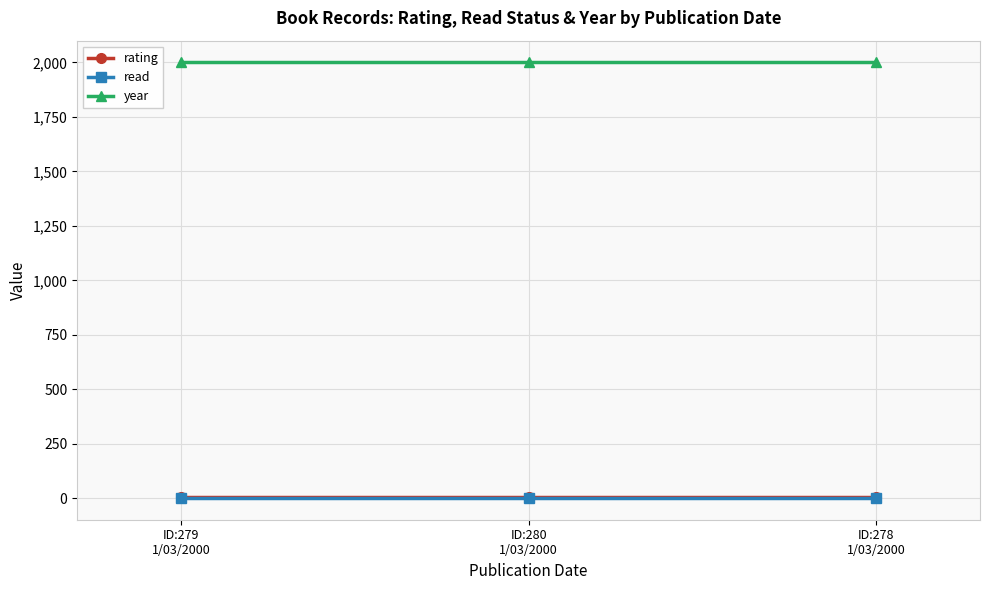

At how many categories does at least one series exceed 1403?

3